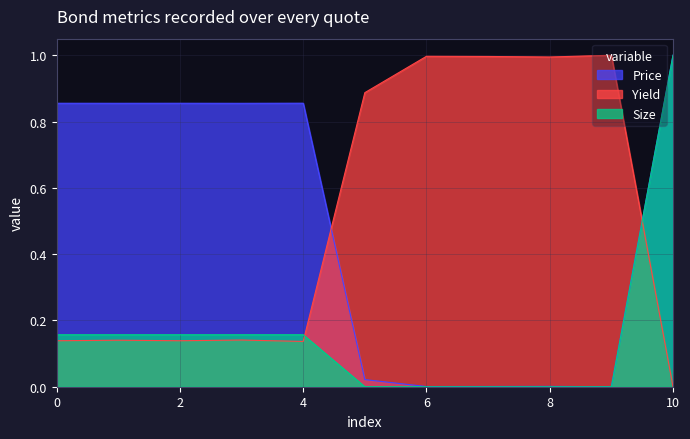

At which label does Price reach its minimum?

9